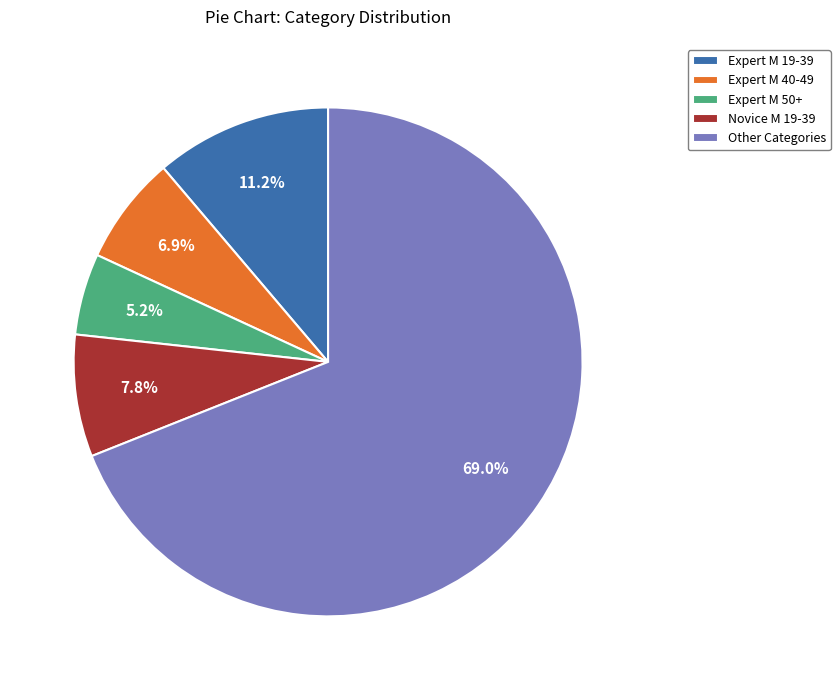

True or false: Expert M 50+ accounts for 5% of the total.

True